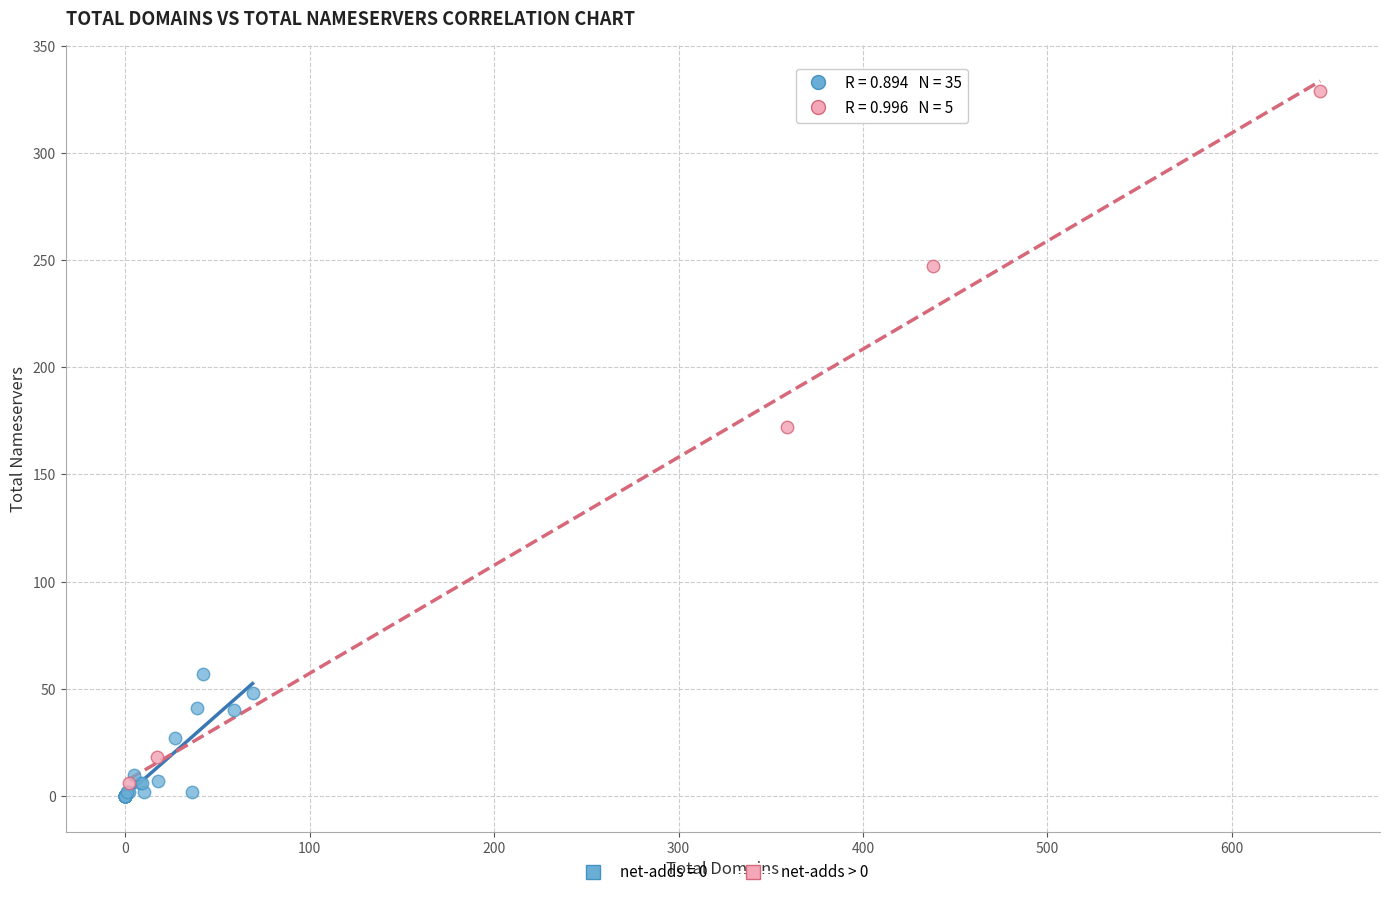

Which series contains the highest Y value?

net-adds > 0